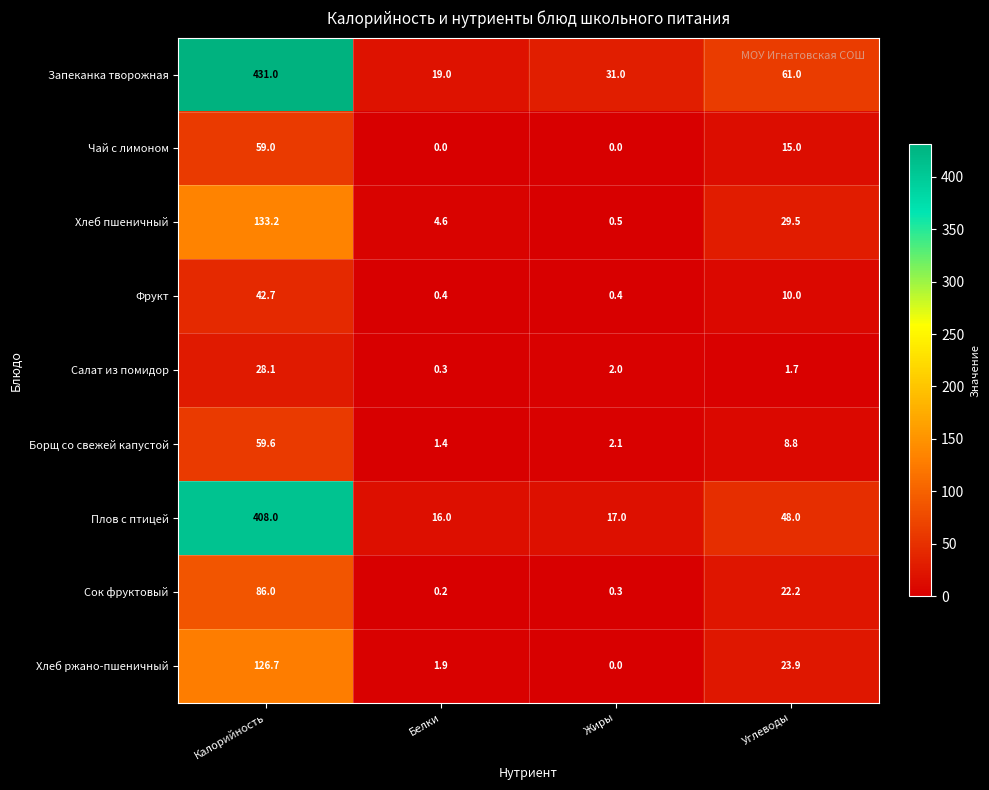

Which category has the highest value in the Запеканка творожная series?

Калорийность